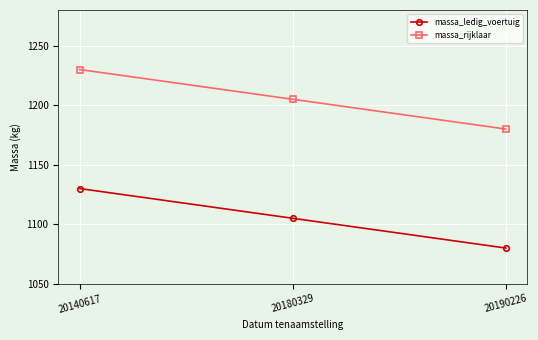

True or false: massa_ledig_voertuig has a value of 1105 at 20180329.

True